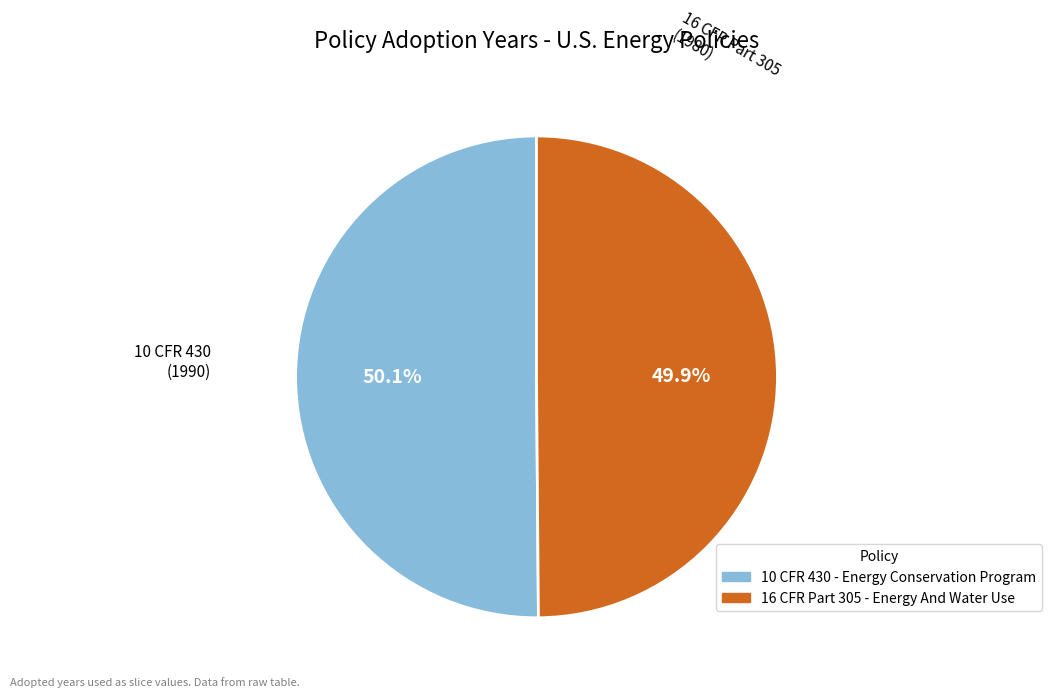

The 16 CFR Part 305 - Energy And Water Use slice represents 50% of the pie. True or false?

True